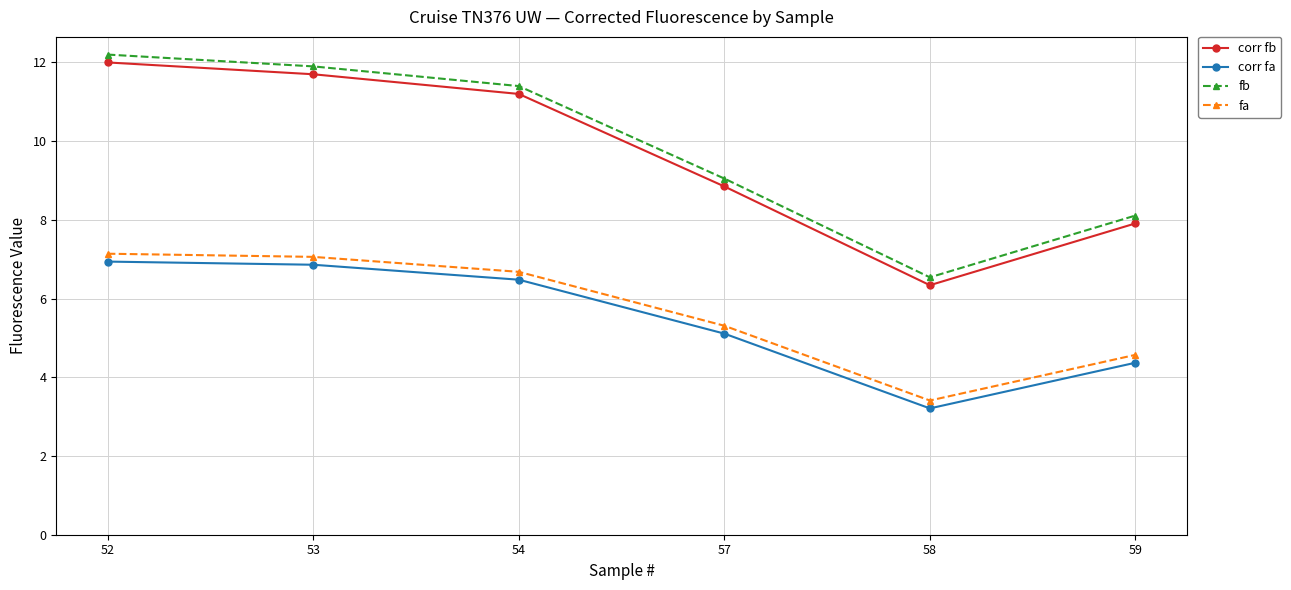

Is it true that fb equals 11.4 at 54?

True